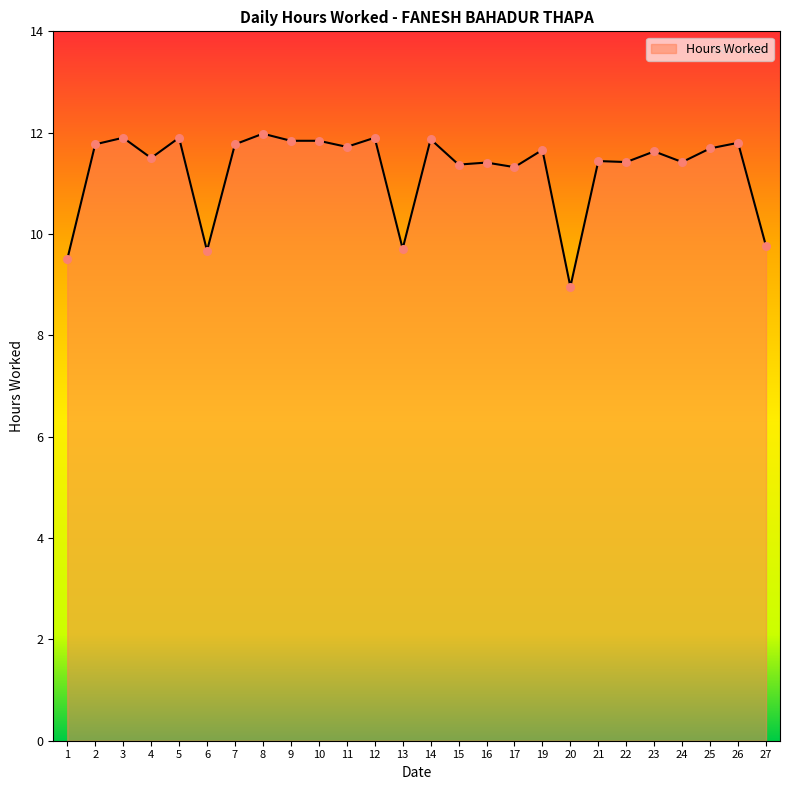

What is the ratio of the value at 24 to the value at 20?

1.3